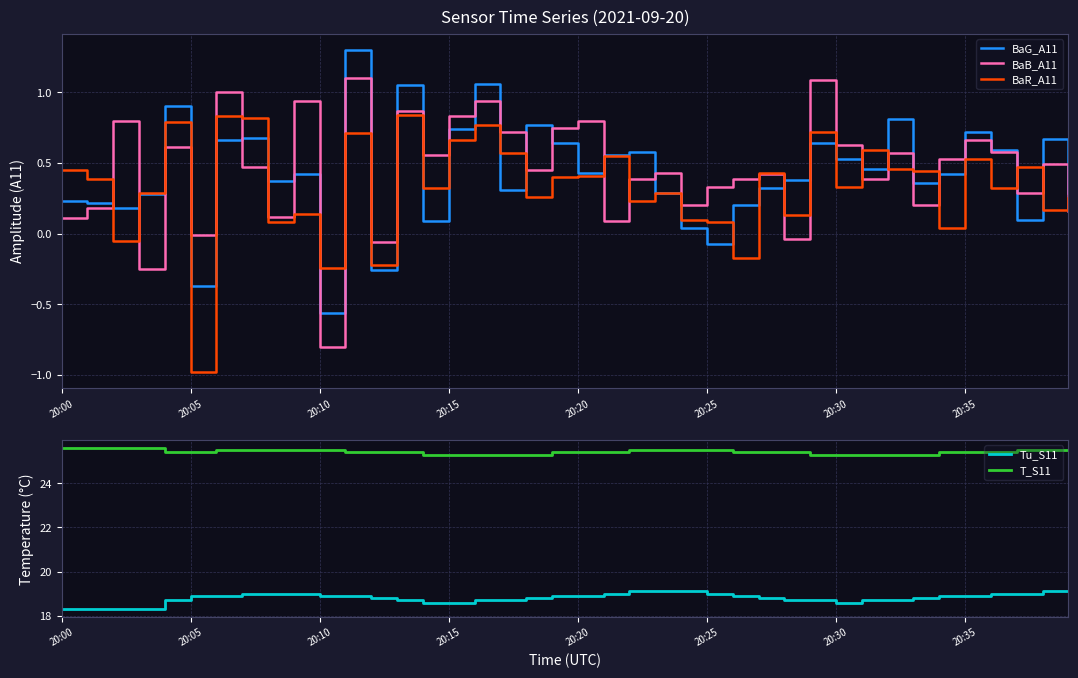

True or false: Tu_S11 and T_S11 cross at least once.

False